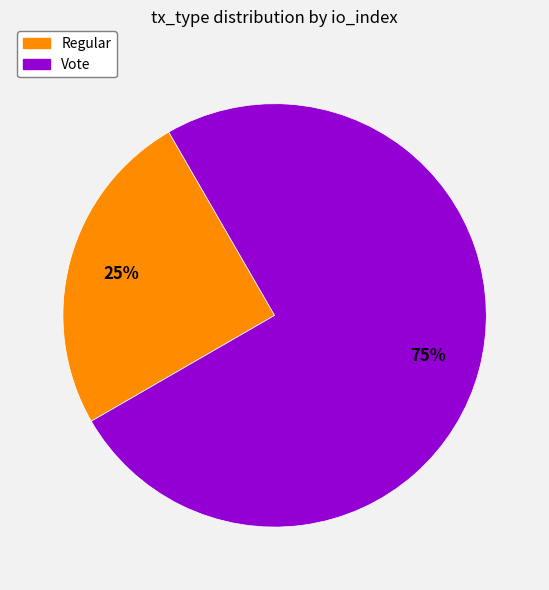

To the nearest percent, what percentage of the pie is Vote?

75%